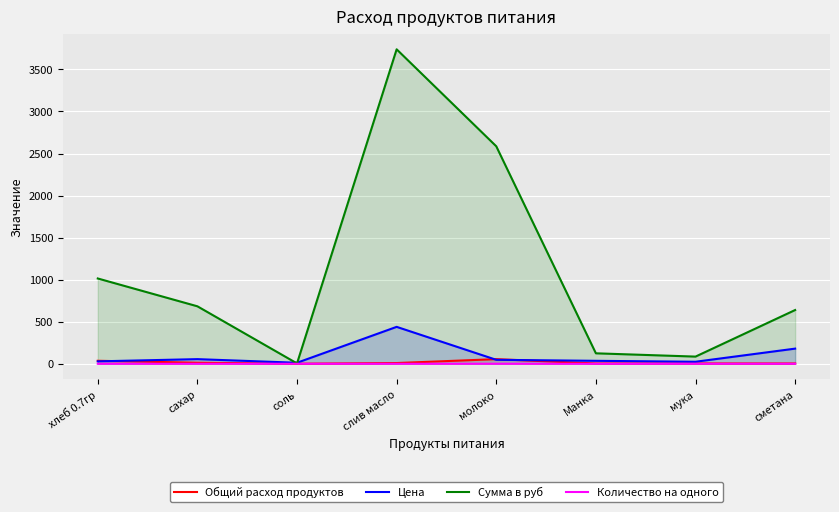

Rank the categories by Количество на одного value from lowest to highest.

соль, Манка, мука, сметана, слив масло, сахар, хлеб 0.7гр, молоко